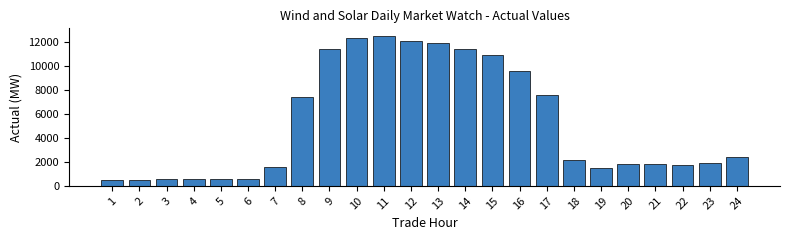

What is the value of the 3rd bar from the left?

577.9